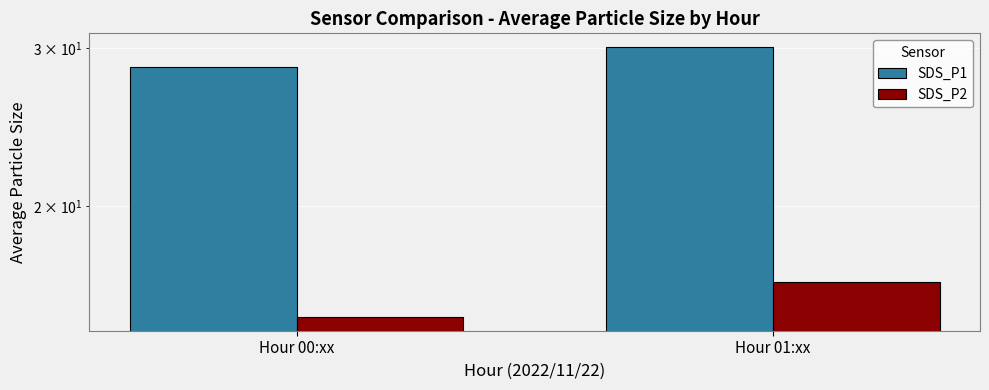

The value of SDS_P2 at Hour 01:xx is 6.9. True or false?

False